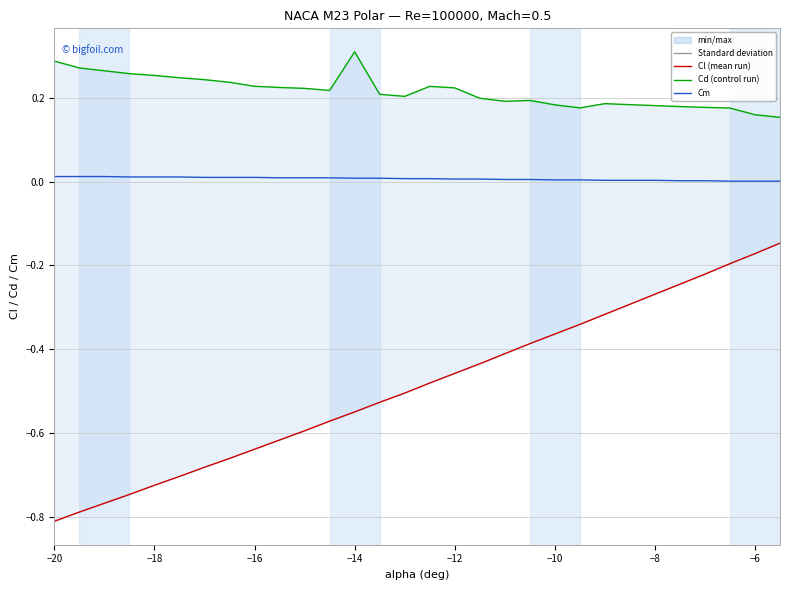

List the series in order of their peak value, lowest first.

Cl, Cm, Cd